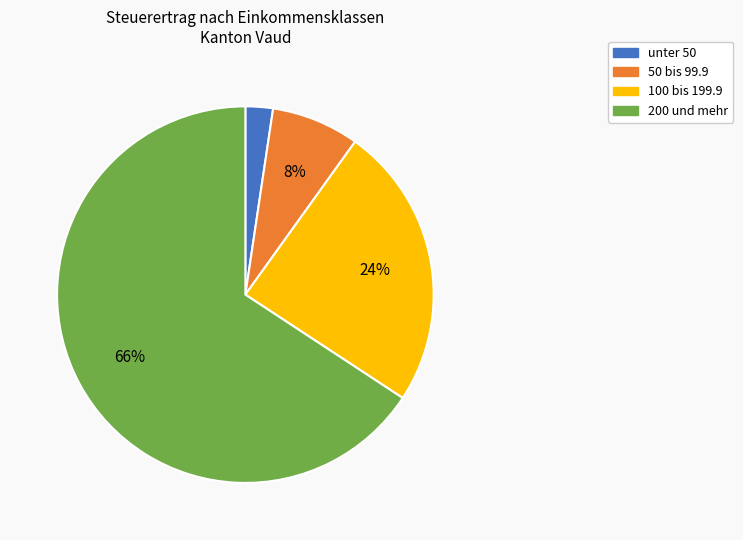

Is there any slice that represents more than half of the pie?

Yes